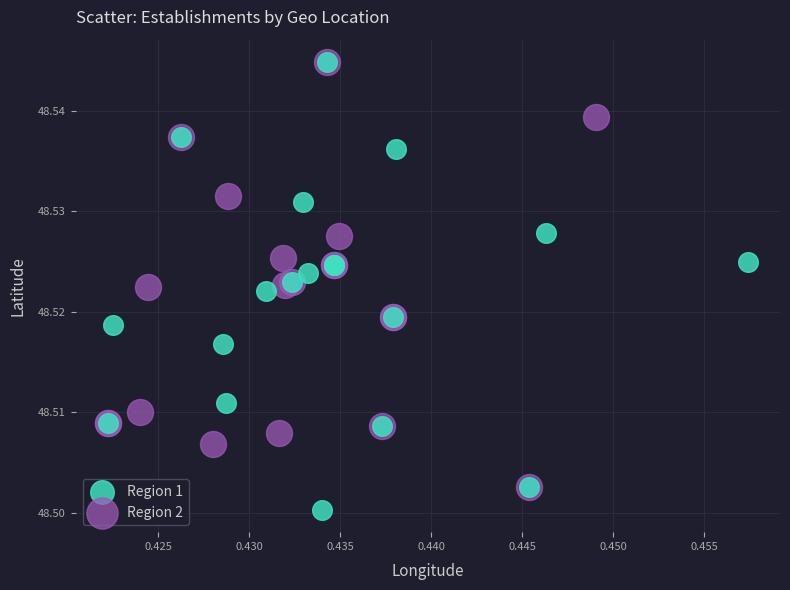

Which series reaches the minimum Y coordinate?

Region 1